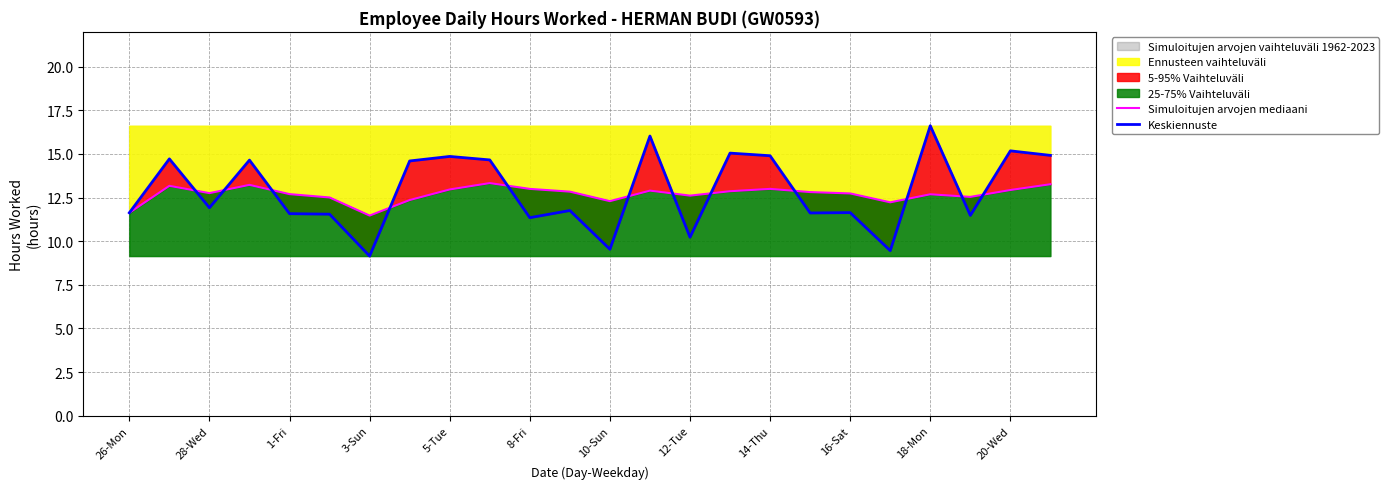

The Ennusteen vaihteluväli series shows 15.2 at 20-Wed. True or false?

True